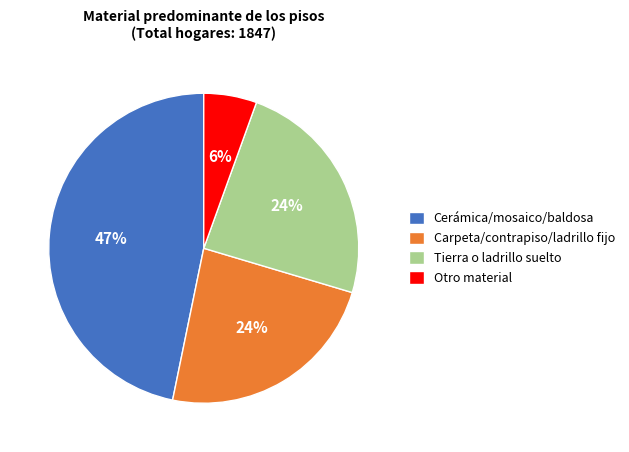

Does any single category account for the majority?

No